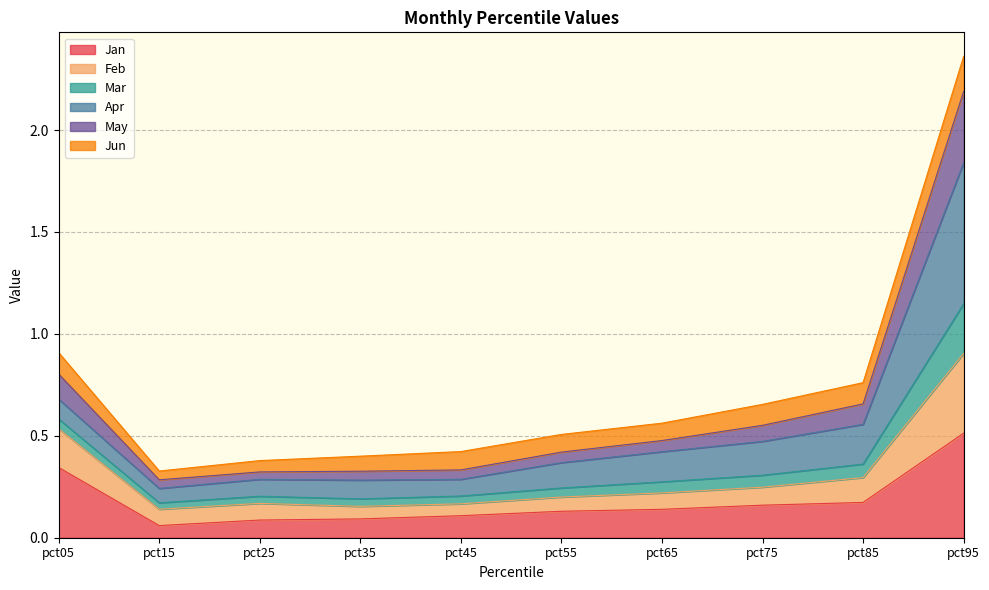

Count the Jan values in the range 0 to 1.

10